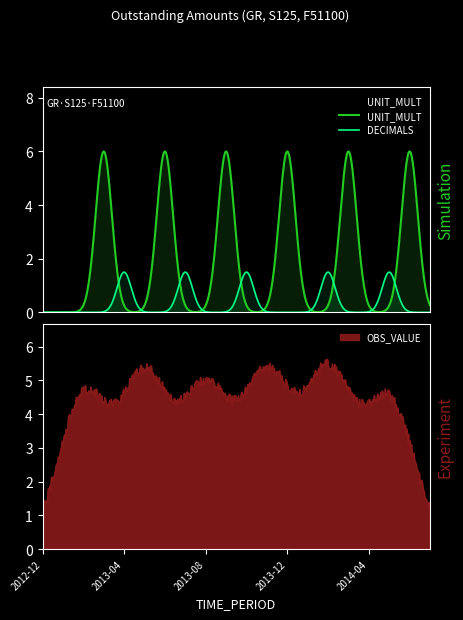

What is the maximum value for UNIT_MULT?

6.0